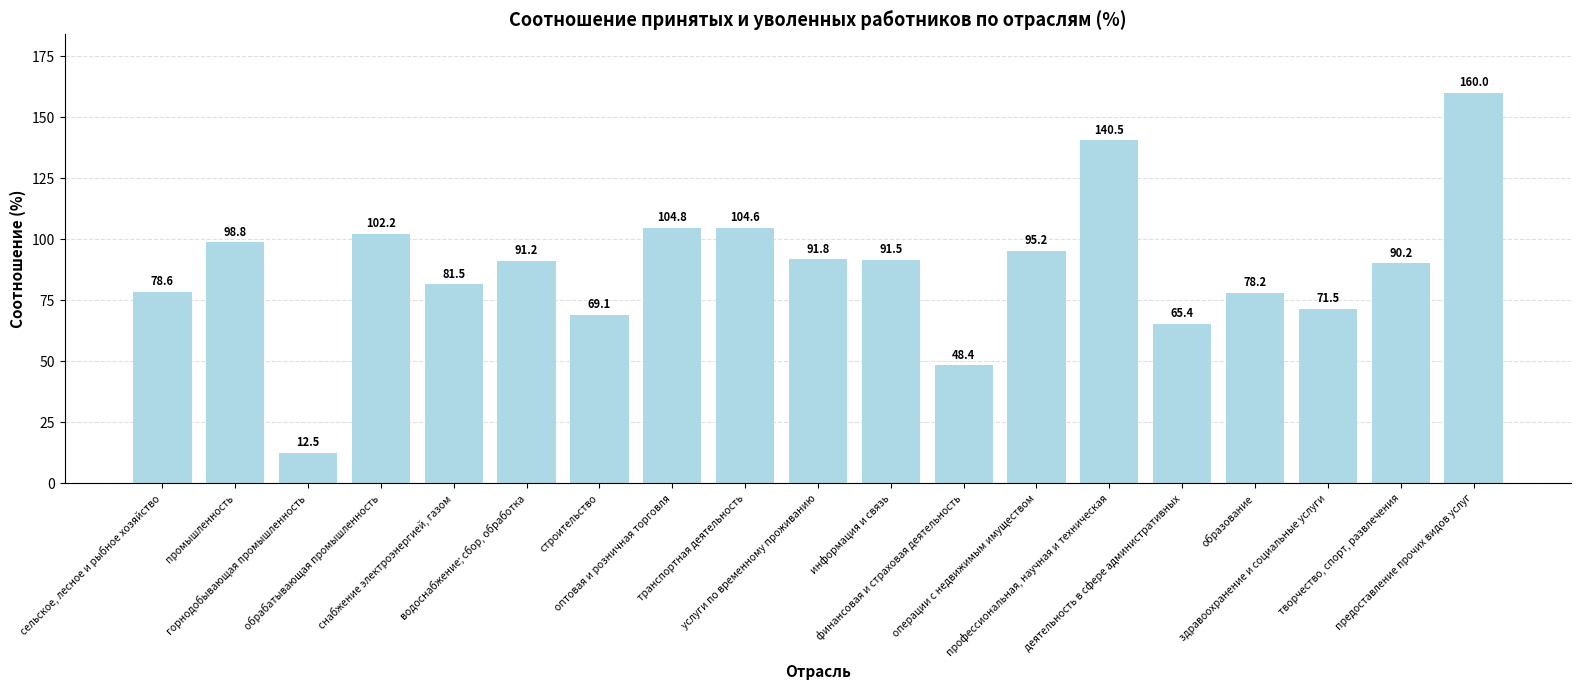

Reading left to right, what are all the values shown in this chart?

сельское, лесное и рыбное хозяйство=78.6	промышленность=98.8	горнодобывающая промышленность=12.5	обрабатывающая промышленность=102.2	снабжение электроэнергией, газом=81.5	водоснабжение; сбор, обработка=91.2	строительство=69.1	оптовая и розничная торговля=104.8	транспортная деятельность=104.6	услуги по временному проживанию=91.8	информация и связь=91.5	финансовая и страховая деятельность=48.4	операции с недвижимым имуществом=95.2	профессиональная, научная и техническая=140.5	деятельность в сфере административных=65.4	образование=78.2	здравоохранение и социальные услуги=71.5	творчество, спорт, развлечения=90.2	предоставление прочих видов услуг=160.0